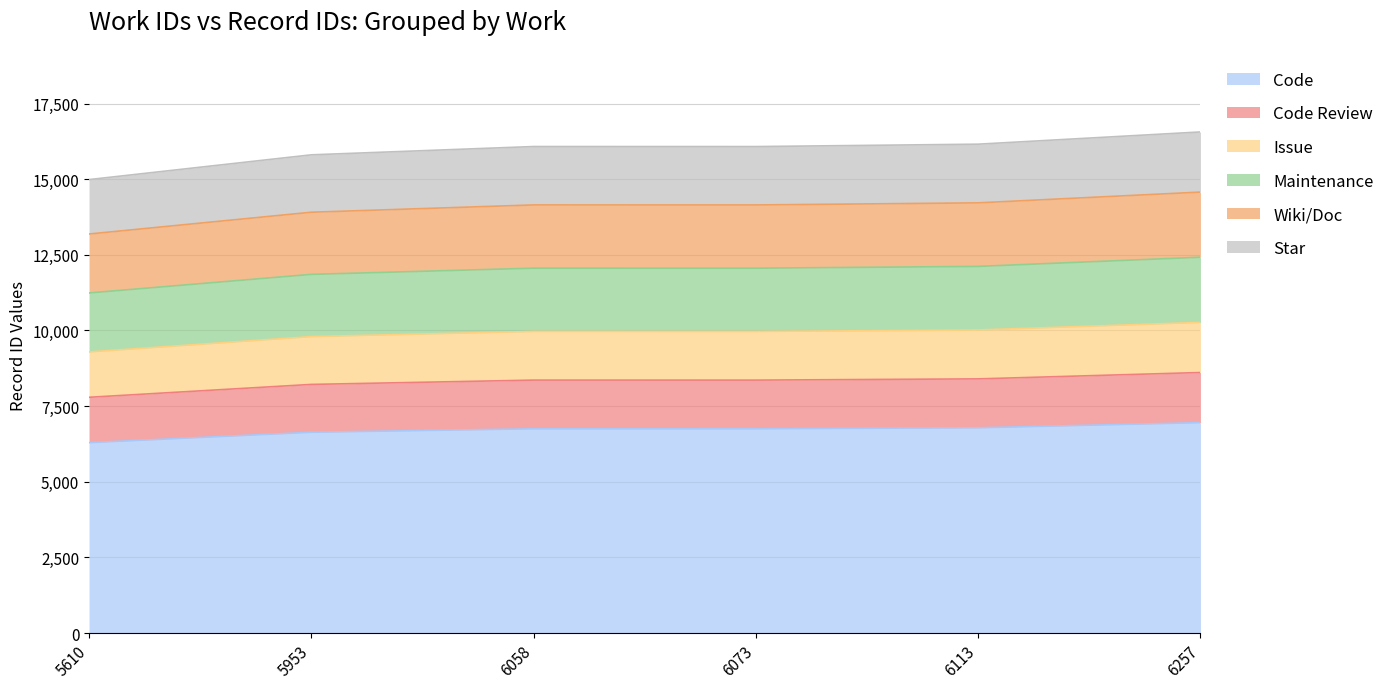

What is the average value?

9885.0